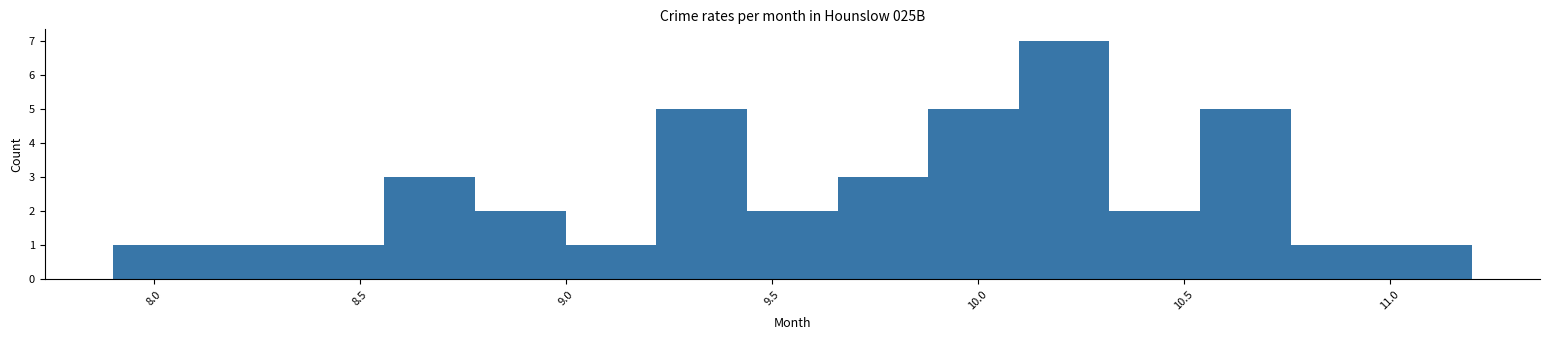

Reading left to right, list every bar in this chart as the range it spans on the x-axis followed by its height. Neither the bar edges nor the heights are printed on the chart, so give them approximately, as read against the axes.

7.90 to 8.12: 1
8.12 to 8.34: 1
8.34 to 8.56: 1
8.56 to 8.78: 3
8.78 to 9.00: 2
9.00 to 9.22: 1
9.22 to 9.44: 5
9.44 to 9.66: 2
9.66 to 9.88: 3
9.88 to 10.10: 5
10.10 to 10.32: 7
10.32 to 10.54: 2
10.54 to 10.76: 5
10.76 to 10.98: 1
10.98 to 11.20: 1